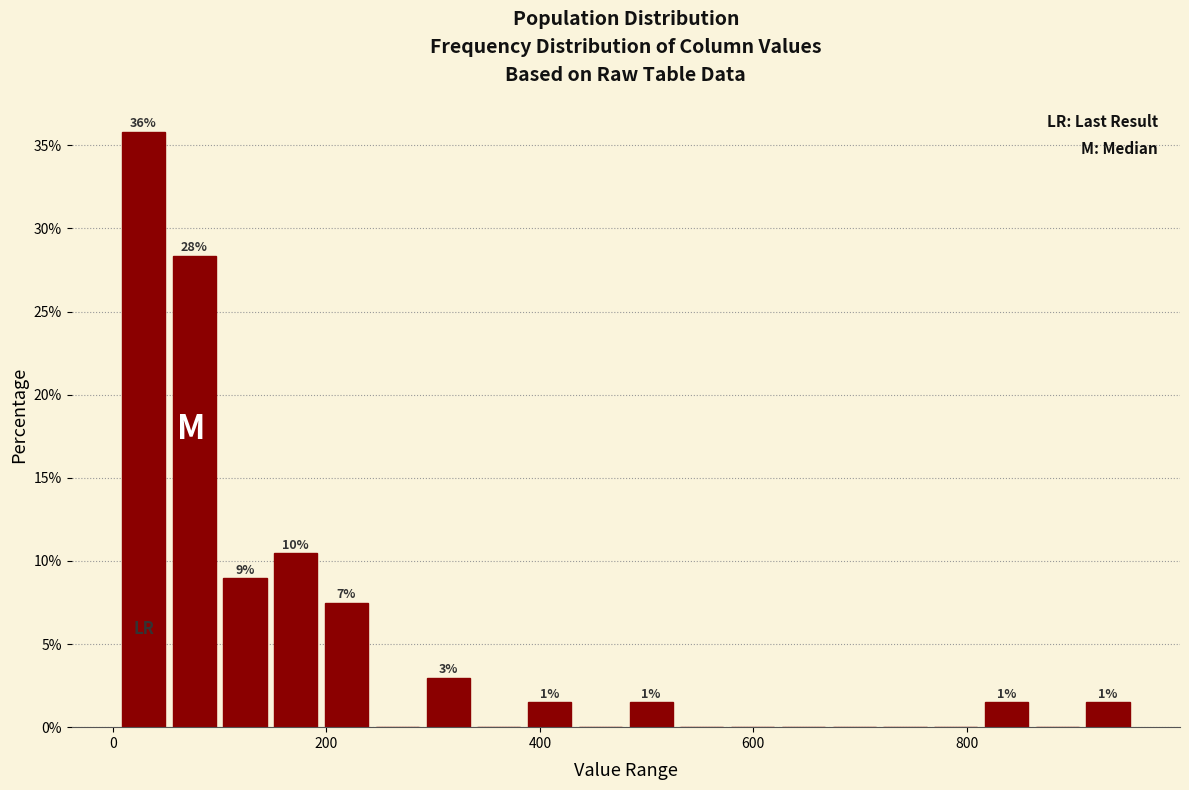

Around what value on the x-axis is the tallest bar? Give the approximate position of its centre, as read against the axis.

20